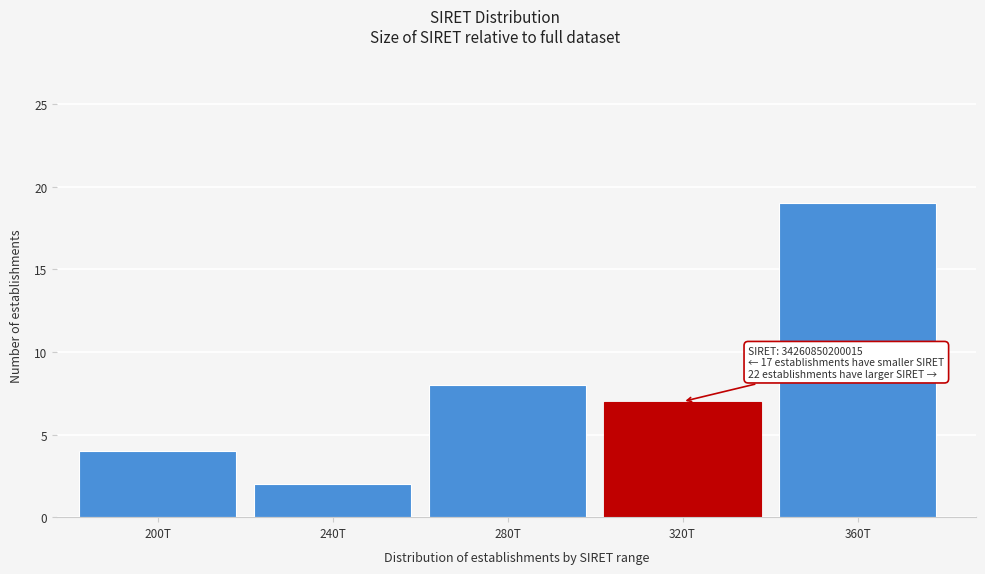

Reading right to left, transcribe all the data shown in this chart.

19	7	8	2	4